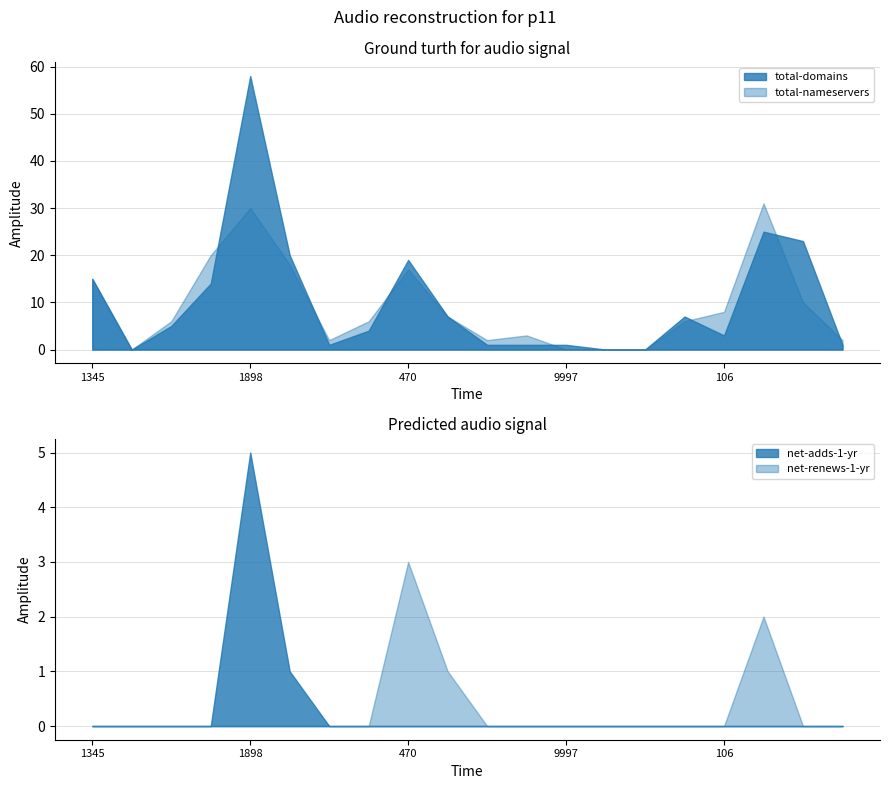

Where is total-nameservers nearest to the value 15?

1345